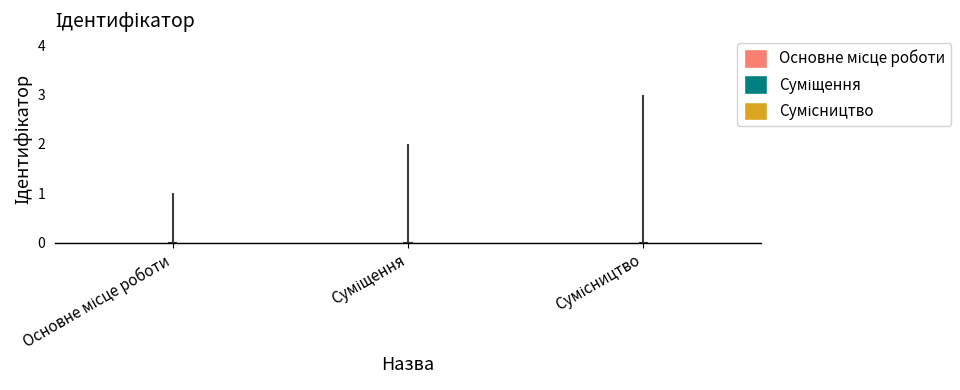

Read the value at Сумісництво.

3